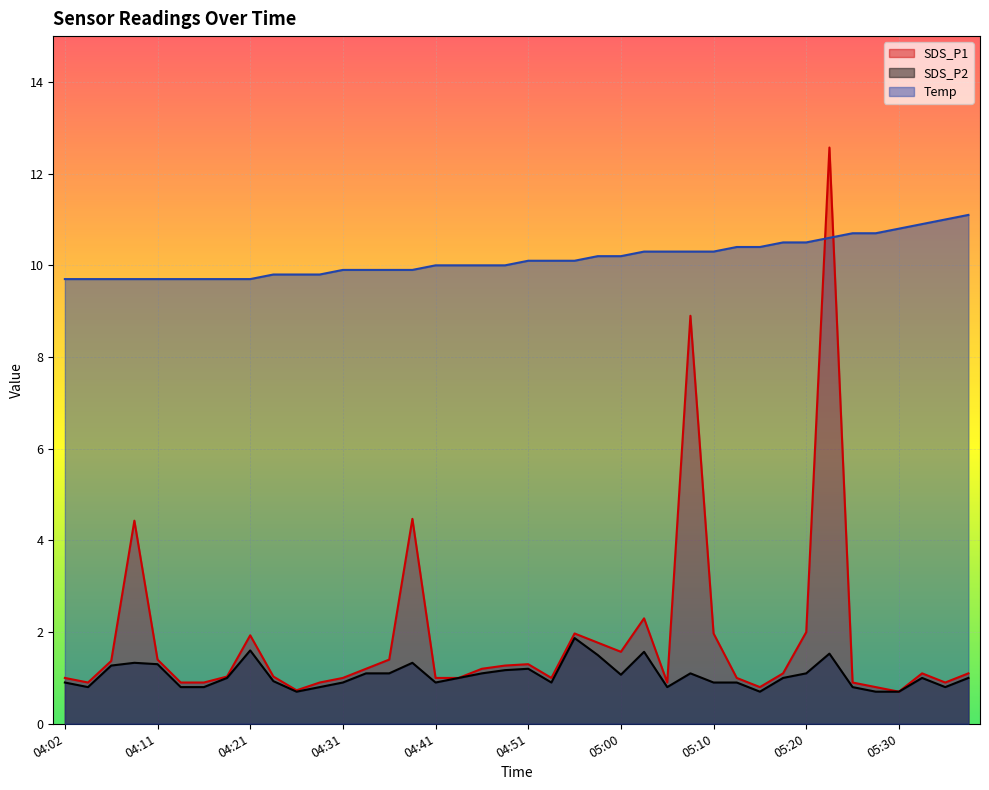

Reading left to right, what are all the values shown in this chart?

SDS_P1: 1.0	0.9	1.4	4.4	1.4	0.9	0.9	1.0	1.9	1.0	0.7	0.9	1.0	1.2	1.4	4.5	1.0	1.0	1.2	1.3	1.3	1.0	2.0	1.8	1.6	2.3	0.9	8.9	2.0	1.0	0.8	1.1	2.0	12.6	0.9	0.8	0.7	1.1	0.9	1.1
SDS_P2: 0.9	0.8	1.3	1.3	1.3	0.8	0.8	1.0	1.6	0.9	0.7	0.8	0.9	1.1	1.1	1.3	0.9	1.0	1.1	1.2	1.2	0.9	1.9	1.5	1.1	1.6	0.8	1.1	0.9	0.9	0.7	1.0	1.1	1.5	0.8	0.7	0.7	1.0	0.8	1.0
Temp: 9.7	9.7	9.7	9.7	9.7	9.7	9.7	9.7	9.7	9.8	9.8	9.8	9.9	9.9	9.9	9.9	10.0	10.0	10.0	10.0	10.1	10.1	10.1	10.2	10.2	10.3	10.3	10.3	10.3	10.4	10.4	10.5	10.5	10.6	10.7	10.7	10.8	10.9	11.0	11.1